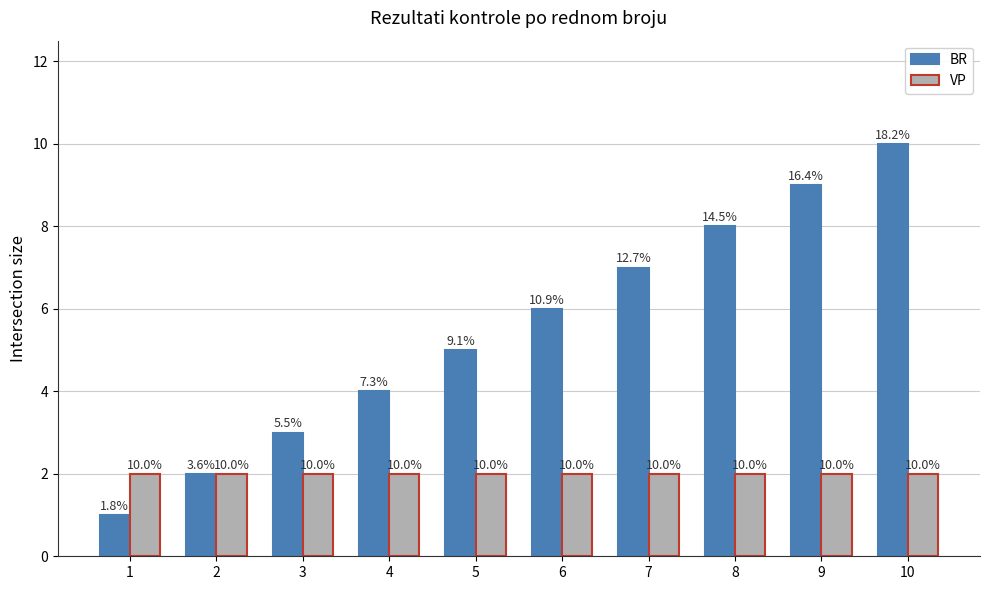

Reading left to right, extract all data points from this chart.

BR: 1=1	2=2	3=3	4=4	5=5	6=6	7=7	8=8	9=9	10=10
VP: 1=2	2=2	3=2	4=2	5=2	6=2	7=2	8=2	9=2	10=2